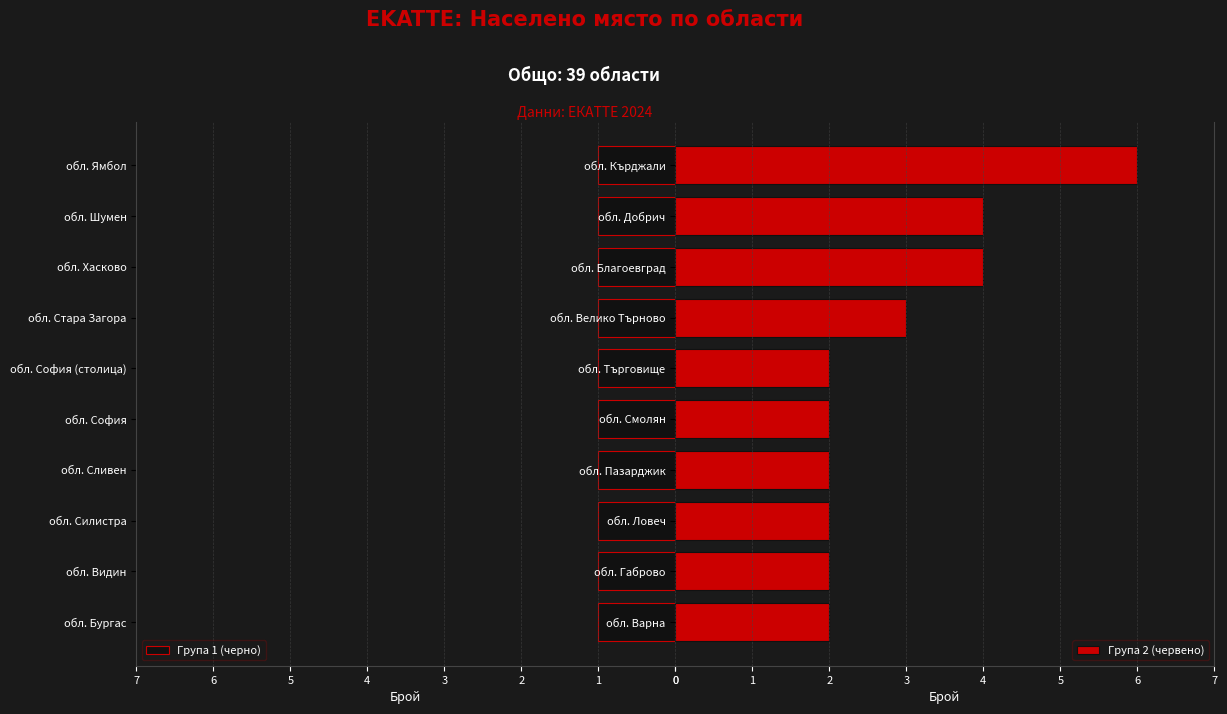

The value of Група 2 (червено) at обл. Пазарджик is 3. True or false?

False